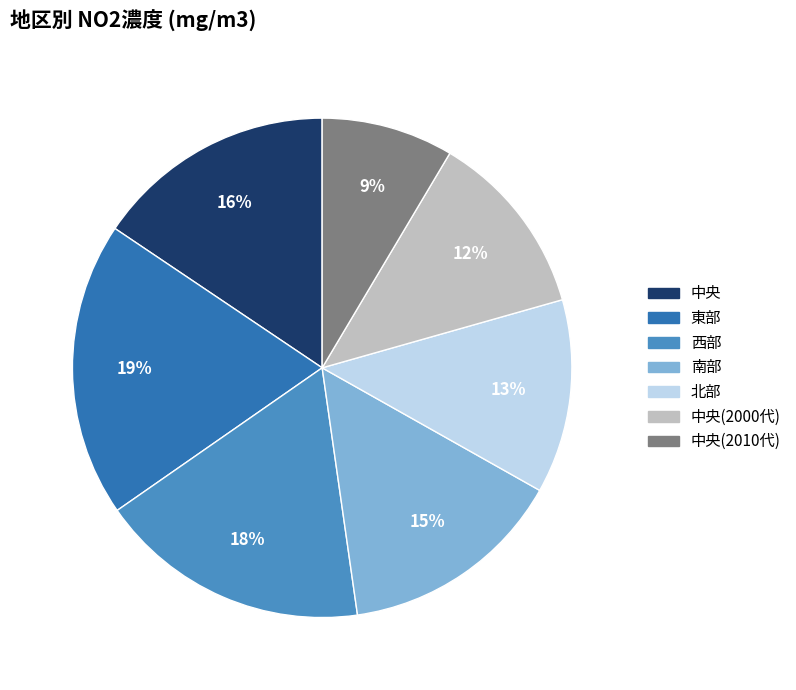

To the nearest percent, what is the average slice percentage?

14%